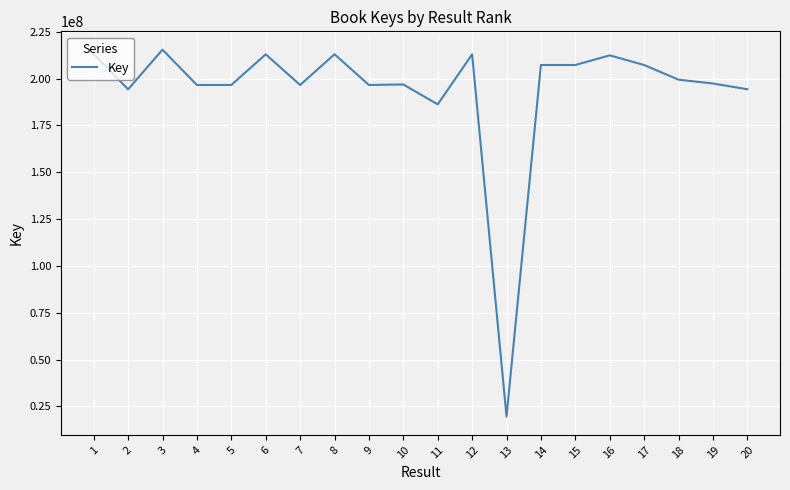

What is the difference between the maximum and minimum values?

195894939